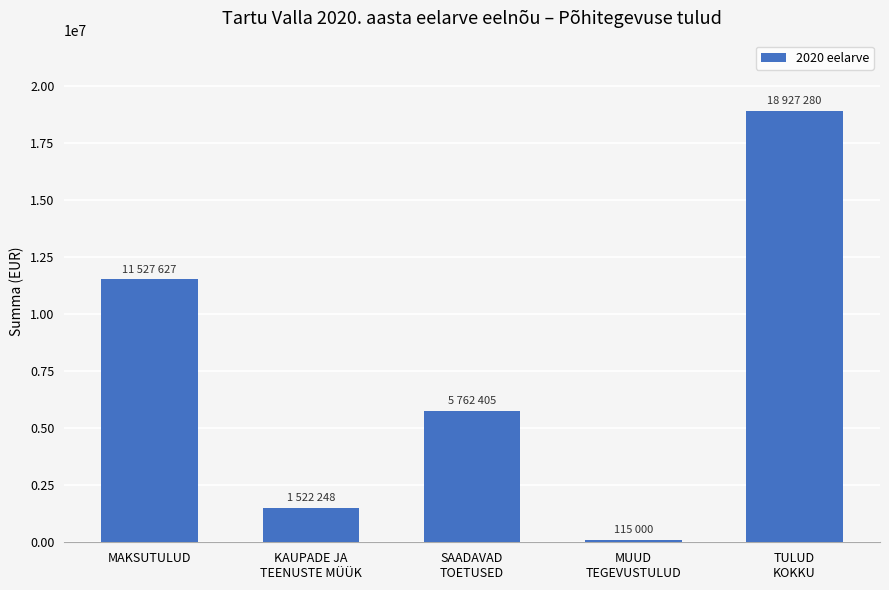

At which category does the chart reach its peak across all series?

TULUD
KOKKU